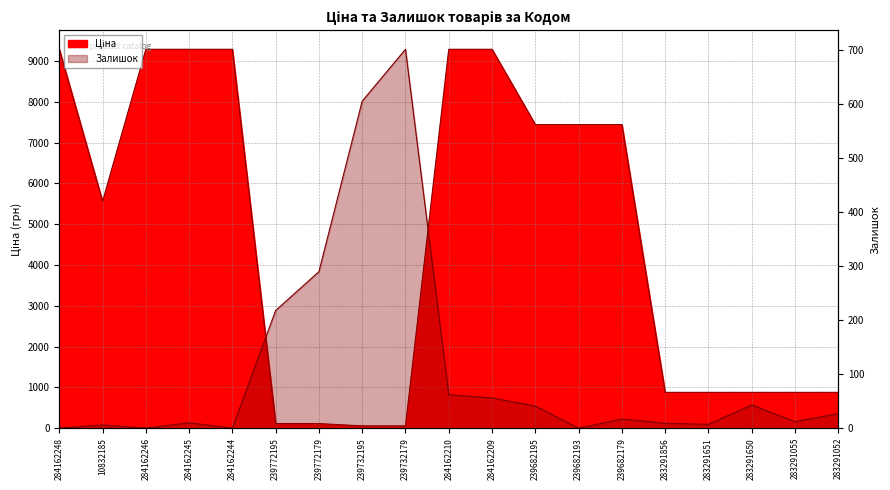

What position from the left is 284162210?

10